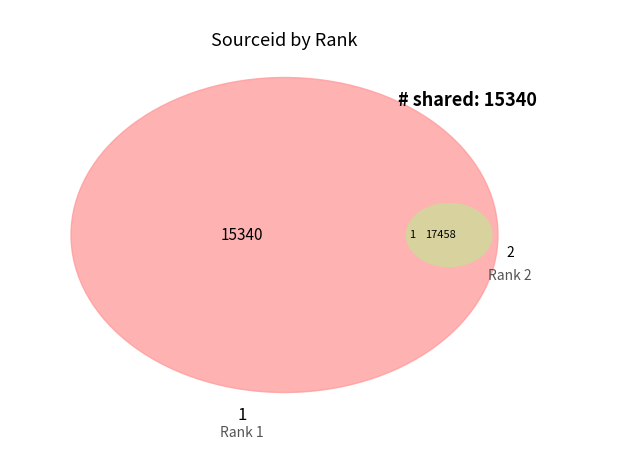

What is the change in value from 1 to 2?

+2118